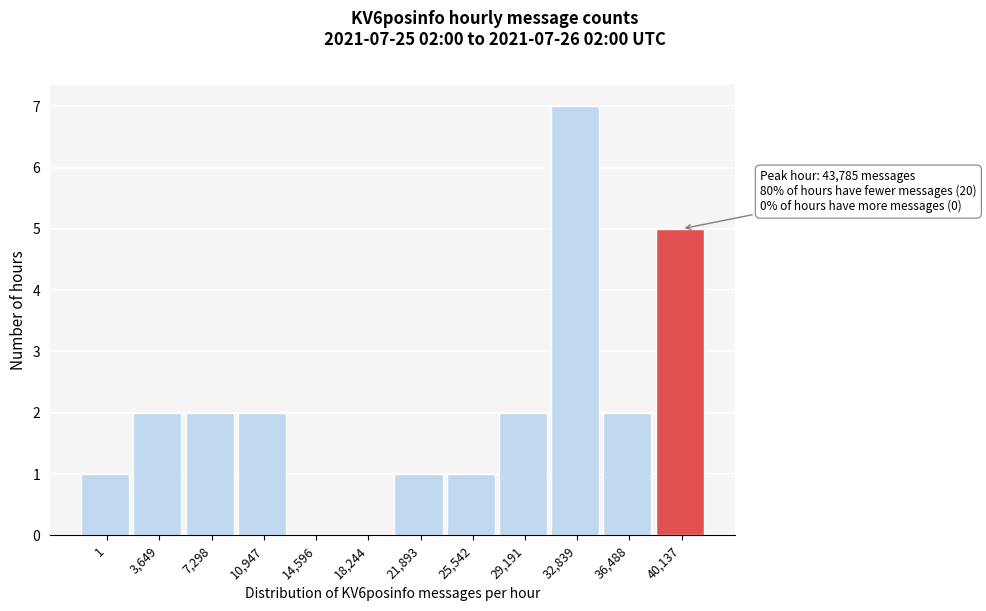

Reading left to right, what are all the values shown in this chart?

1=1	3,649=2	7,298=2	10,947=2	14,596=0	18,244=0	21,893=1	25,542=1	29,191=2	32,839=7	36,488=2	40,137=5